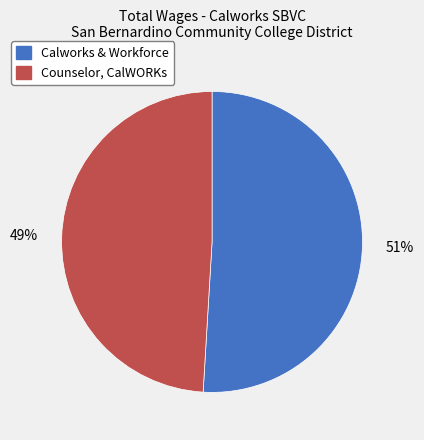

Does Counselor, CalWORKs account for over 50% of the chart?

No